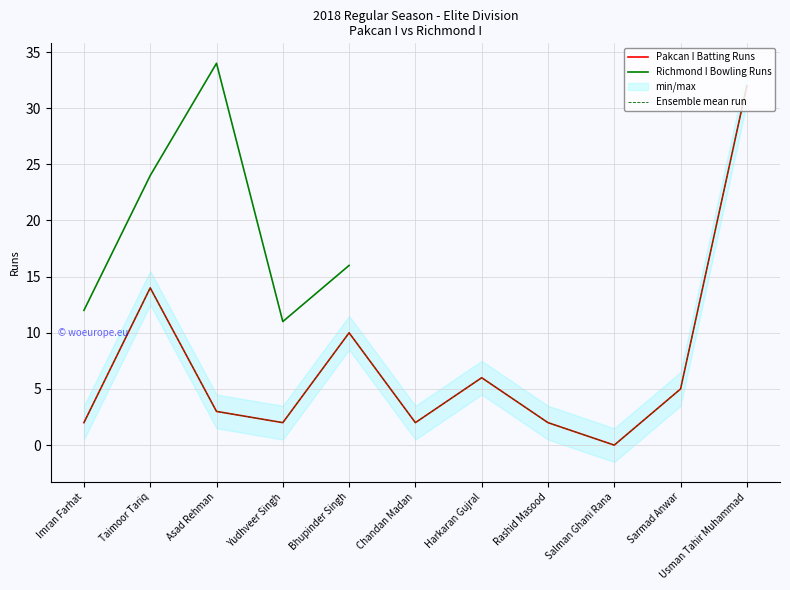

List the labels in order of value, smallest first.

Salman Ghani Rana, Imran Farhat, Yudhveer Singh, Chandan Madan, Rashid Masood, Asad Rehman, Sarmad Anwar, Harkaran Gujral, Bhupinder Singh, Taimoor Tariq, Usman Tahir Muhammad